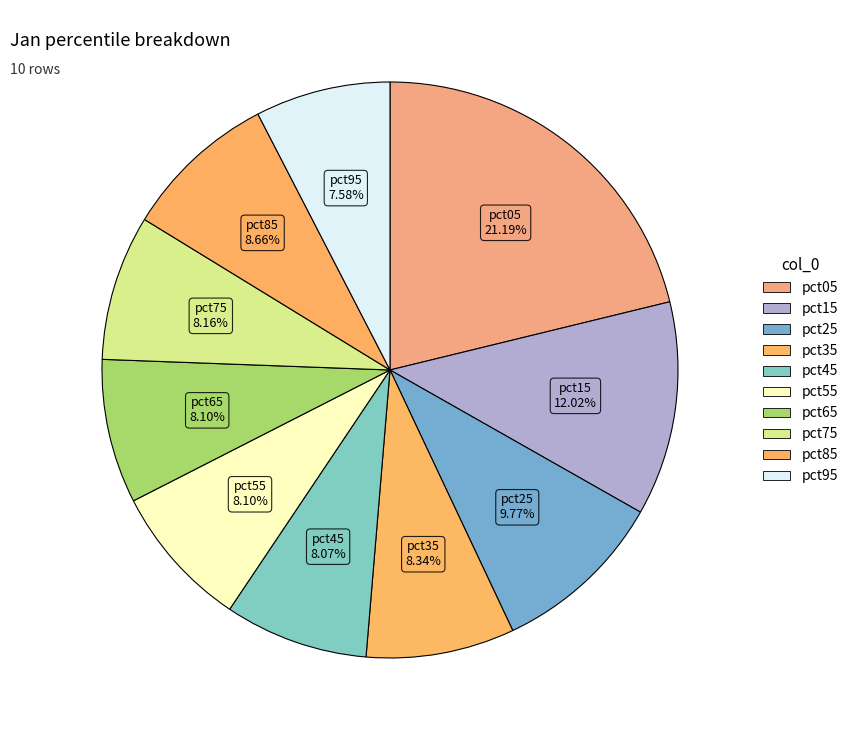

Count the number of slices in the pie.

10